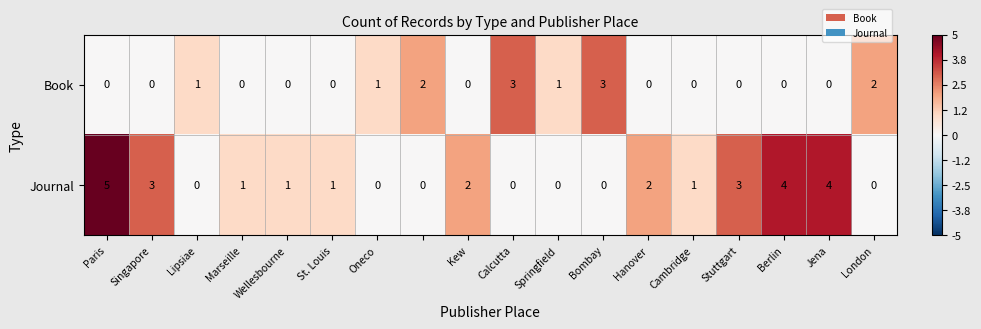

What is the difference between the maximum and second lowest values in the Book series?

3